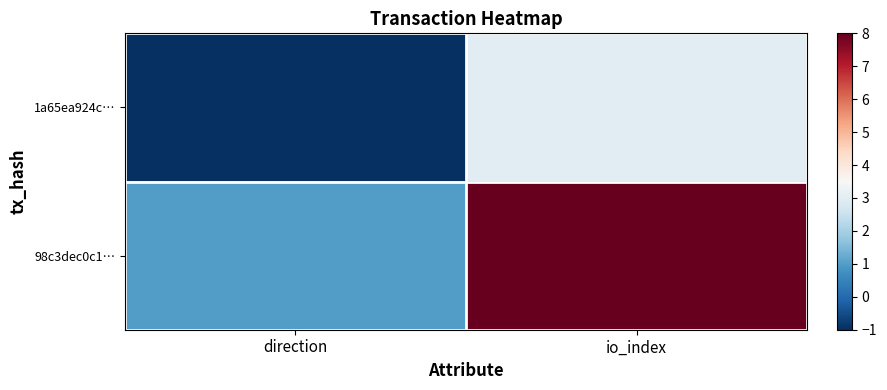

Rank the series at direction from lowest to highest value.

1a65ea924c…, 98c3dec0c1…